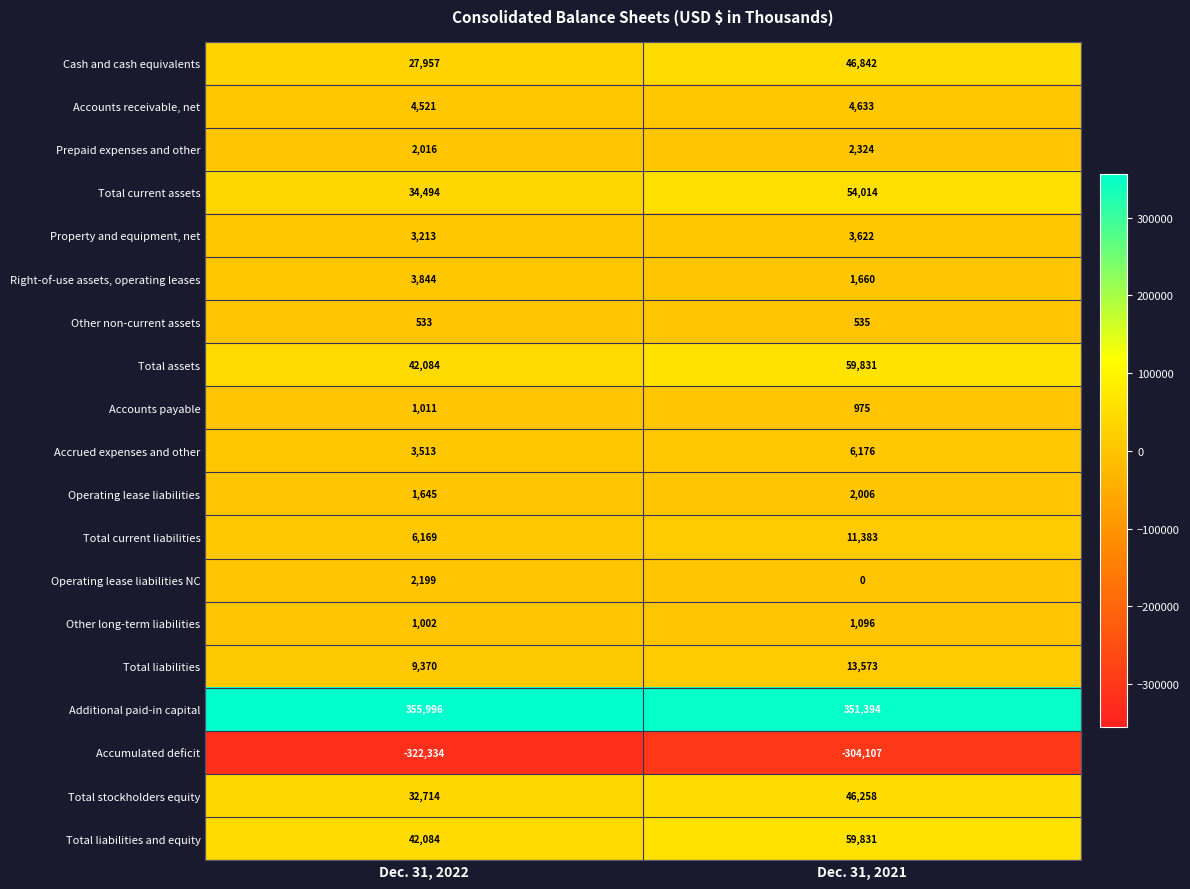

Between Dec. 31, 2022 and Dec. 31, 2021, which series saw the biggest shift?

Total current assets